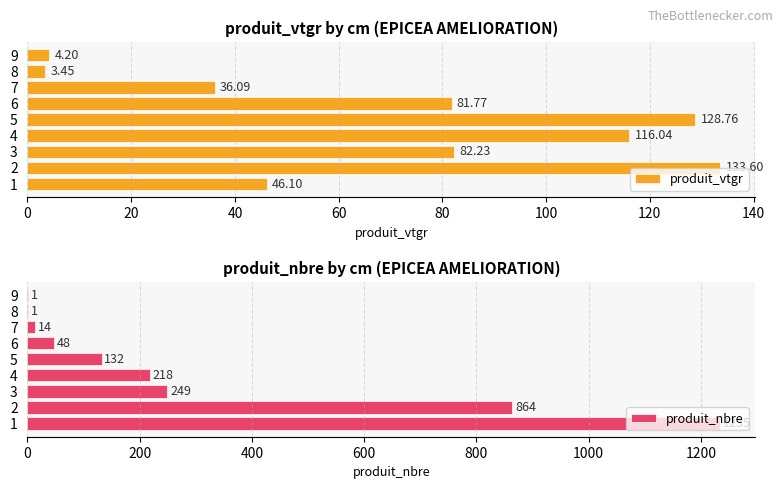

List the labels in order of produit_vtgr value, smallest first.

8, 9, 7, 1, 6, 3, 4, 5, 2